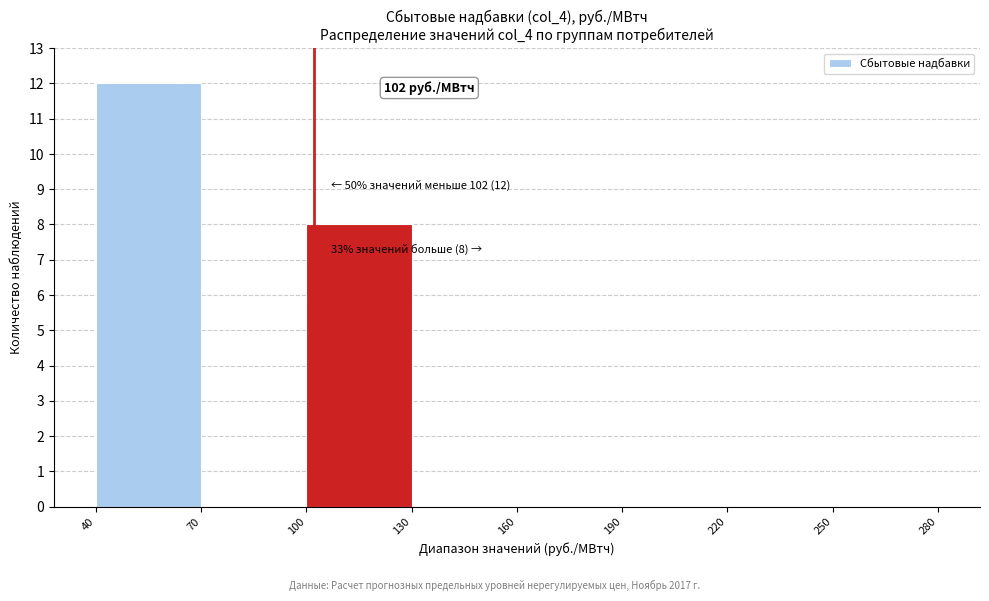

Over which range of the x-axis is the bar tallest?

40 to 70